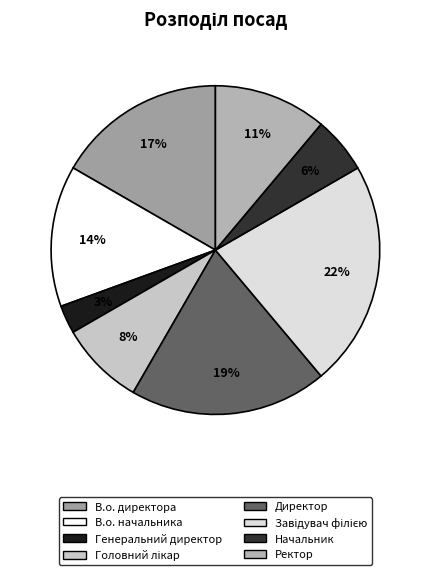

What portion of the pie excludes В.о. начальника?

86.1%